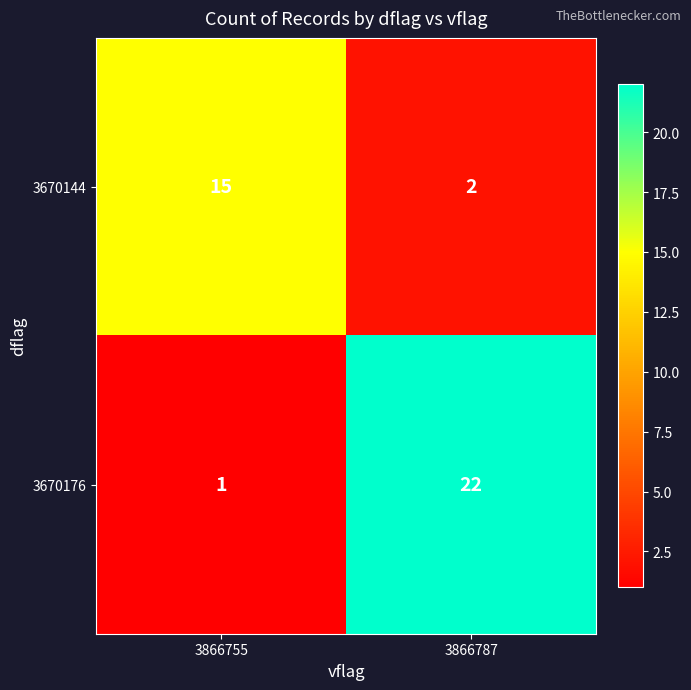

How many categories are shown in the chart?

2